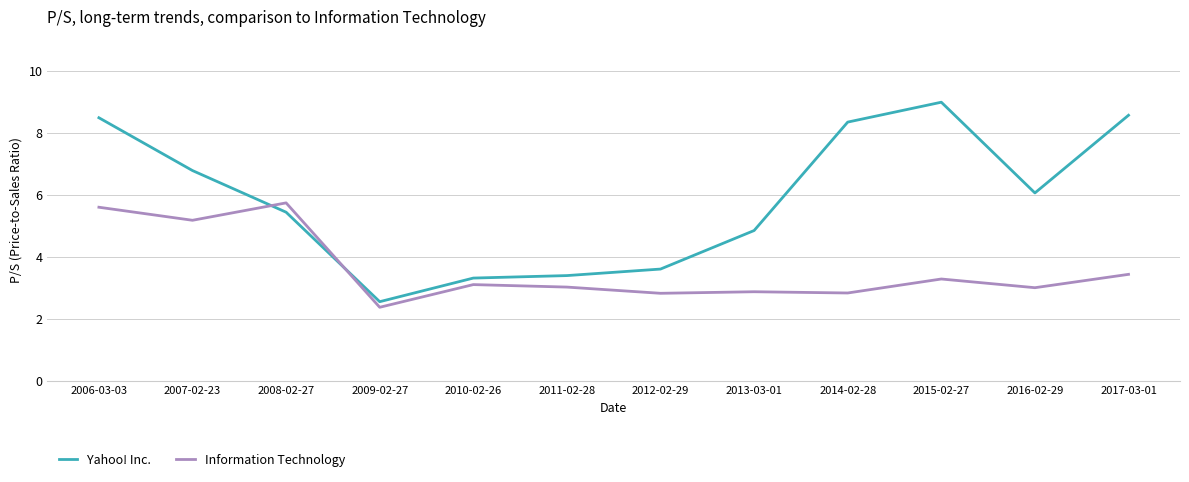

Which series has the widest spread of values?

Yahoo! Inc.